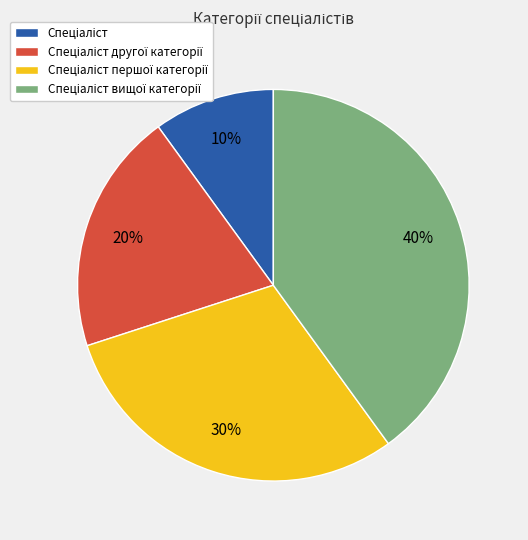

Does any single category account for the majority?

No